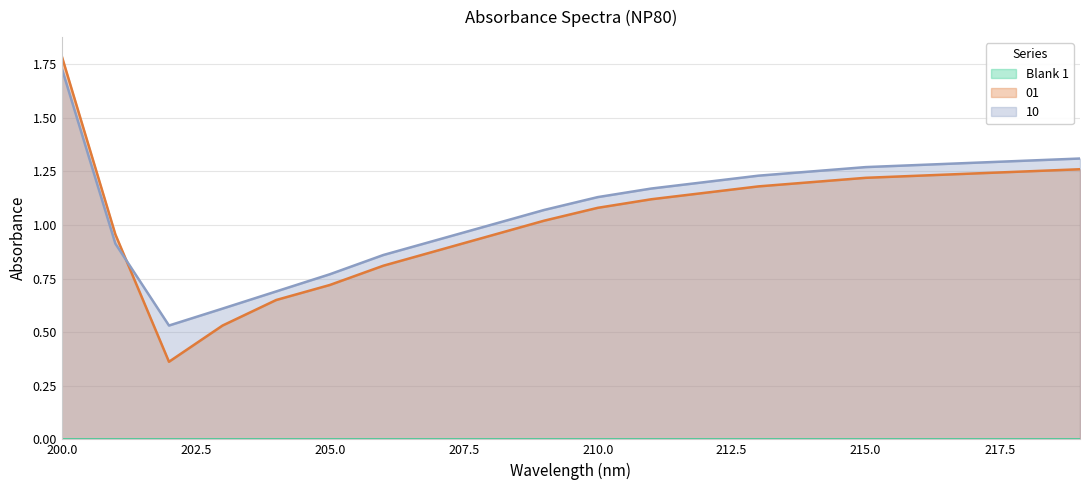

Is it true that 10 equals 1.1 at 210?

True